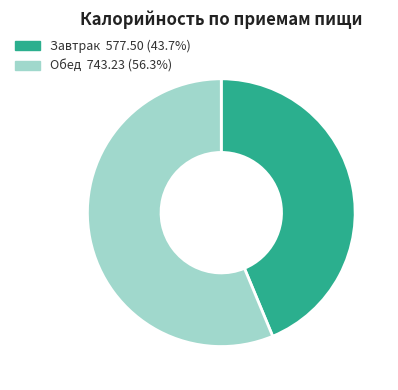

Which category has the biggest portion of the pie?

Обед